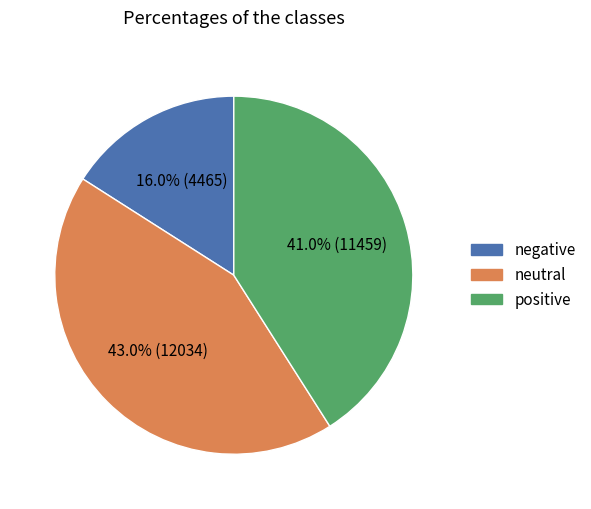

Is there any slice that represents more than half of the pie?

No